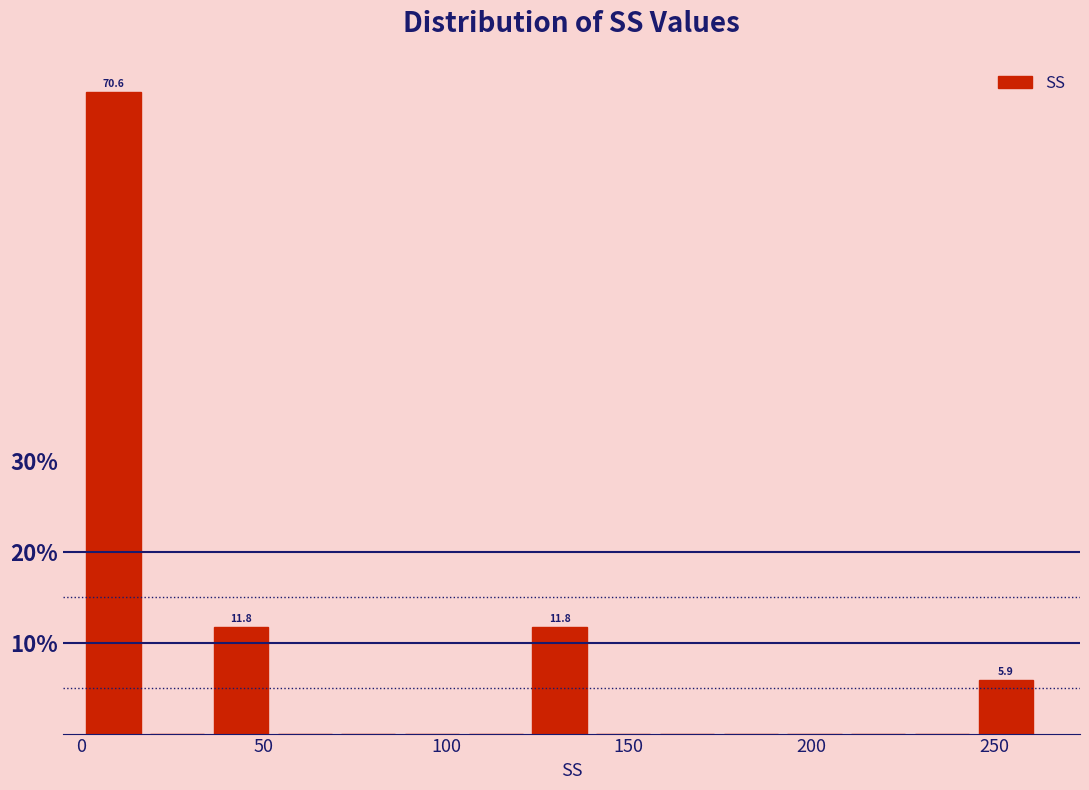

Around what value on the x-axis is the tallest bar? Give the approximate position of its centre, as read against the axis.

10